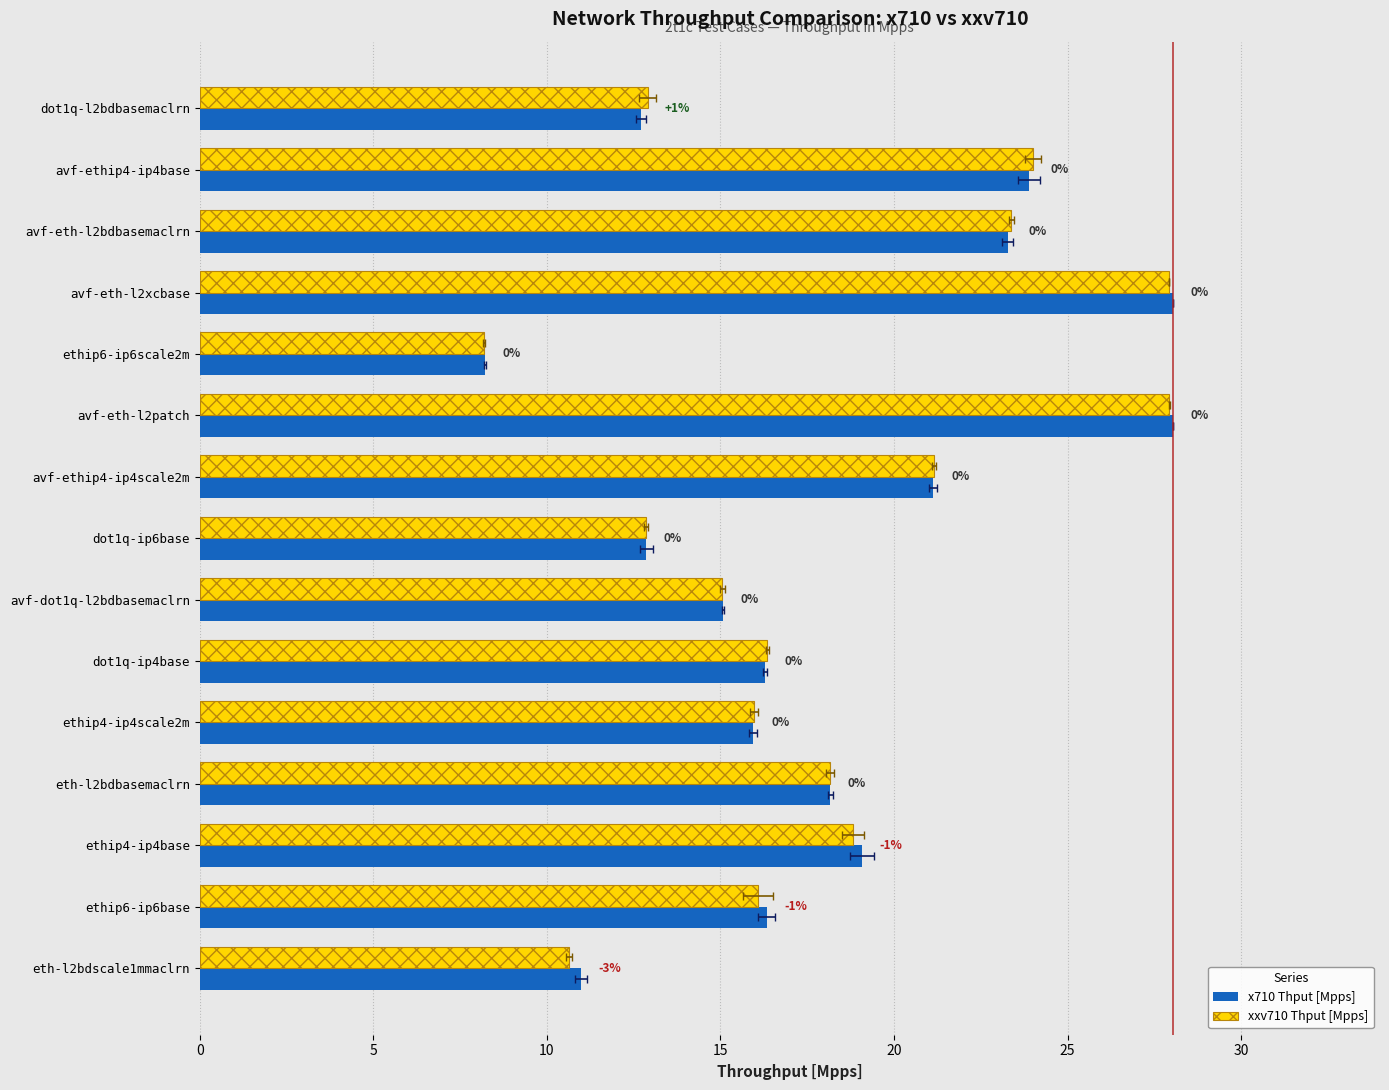

Are the bars grouped side by side (vs. stacked)?

Yes